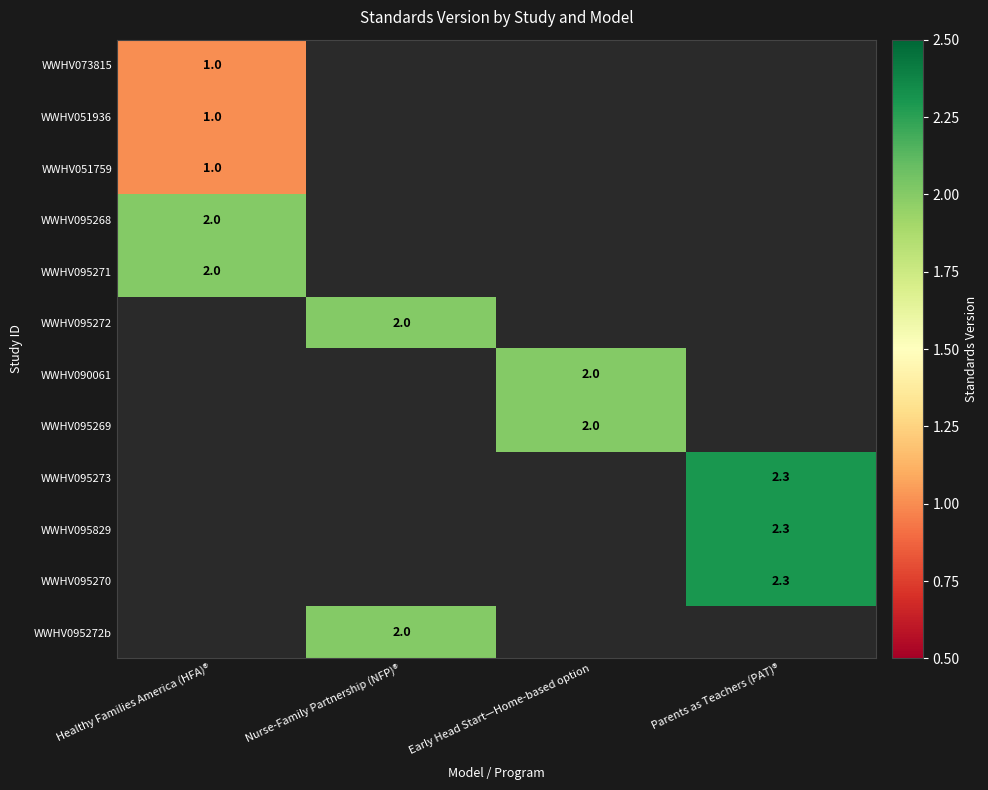

True or false: WWHV095272 has a value of 0.5 at Nurse-Family Partnership (NFP)®.

False